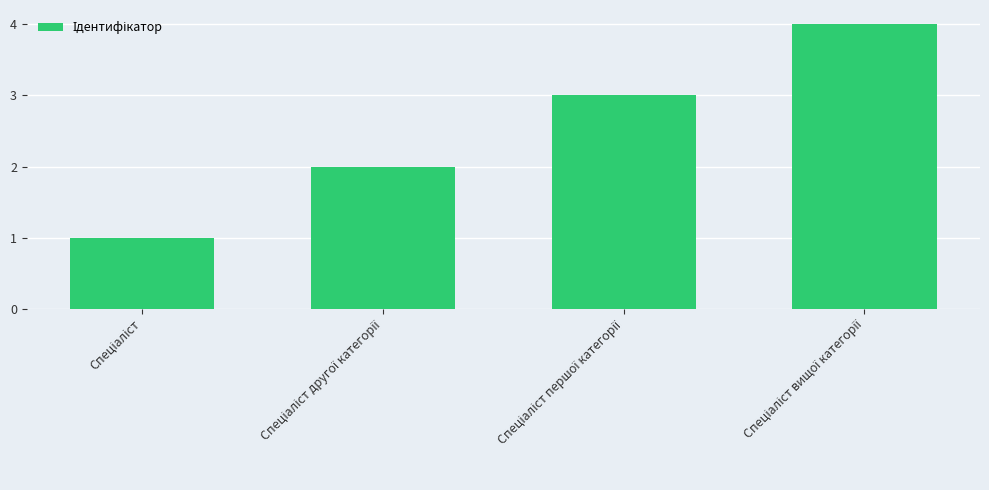

What is the sum of all values?

10